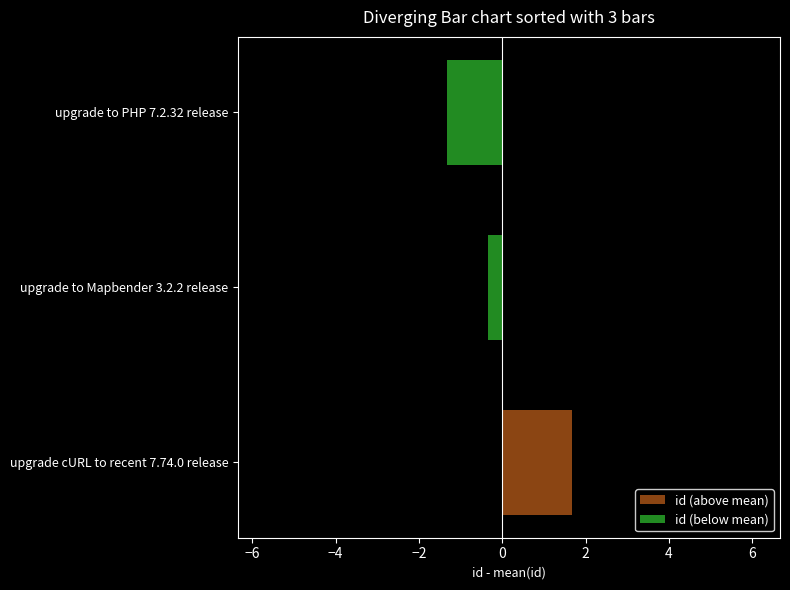

The value at upgrade cURL to recent 7.74.0 release is 1.7. True or false?

True